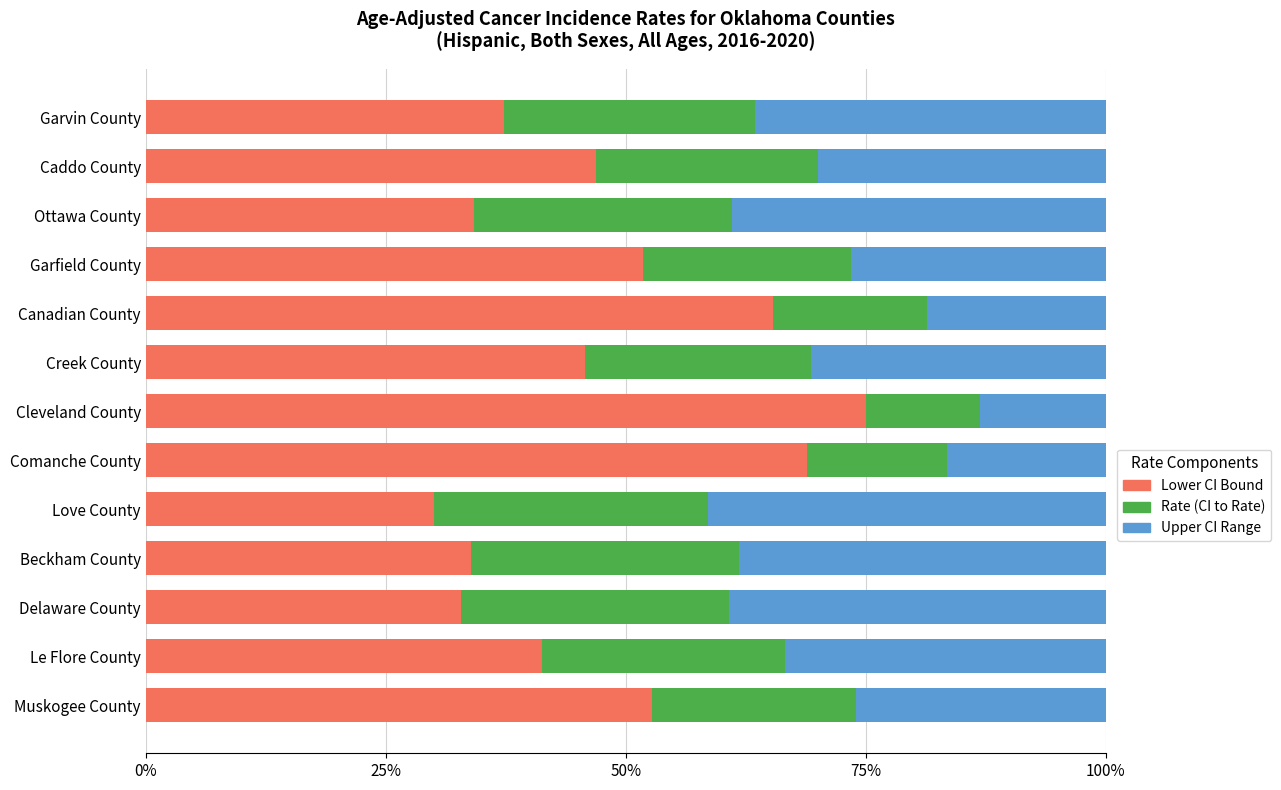

What is the total value across all series at Garvin County?

100.0